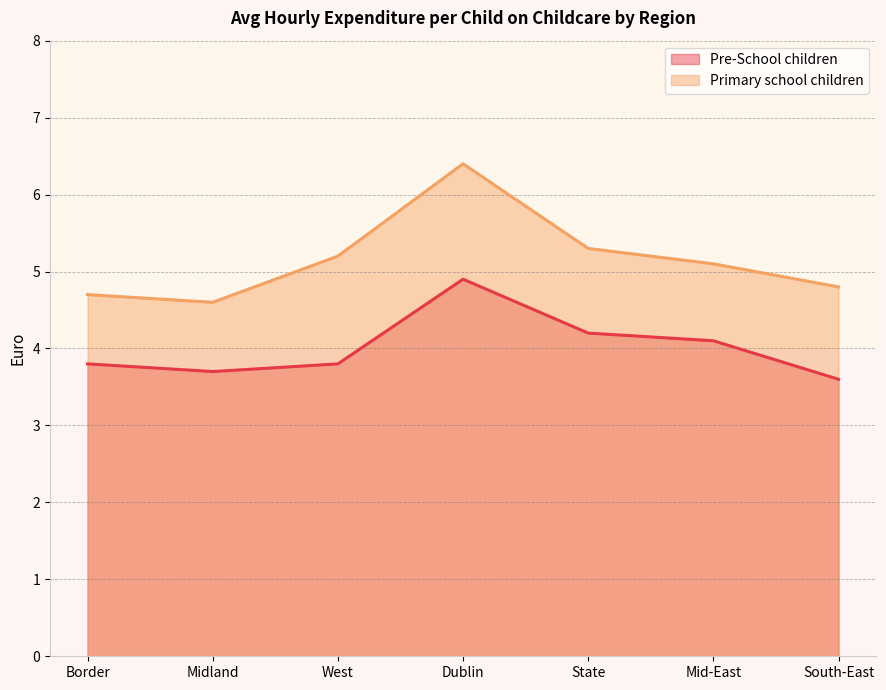

Where is the first local maximum for Primary school children?

Dublin